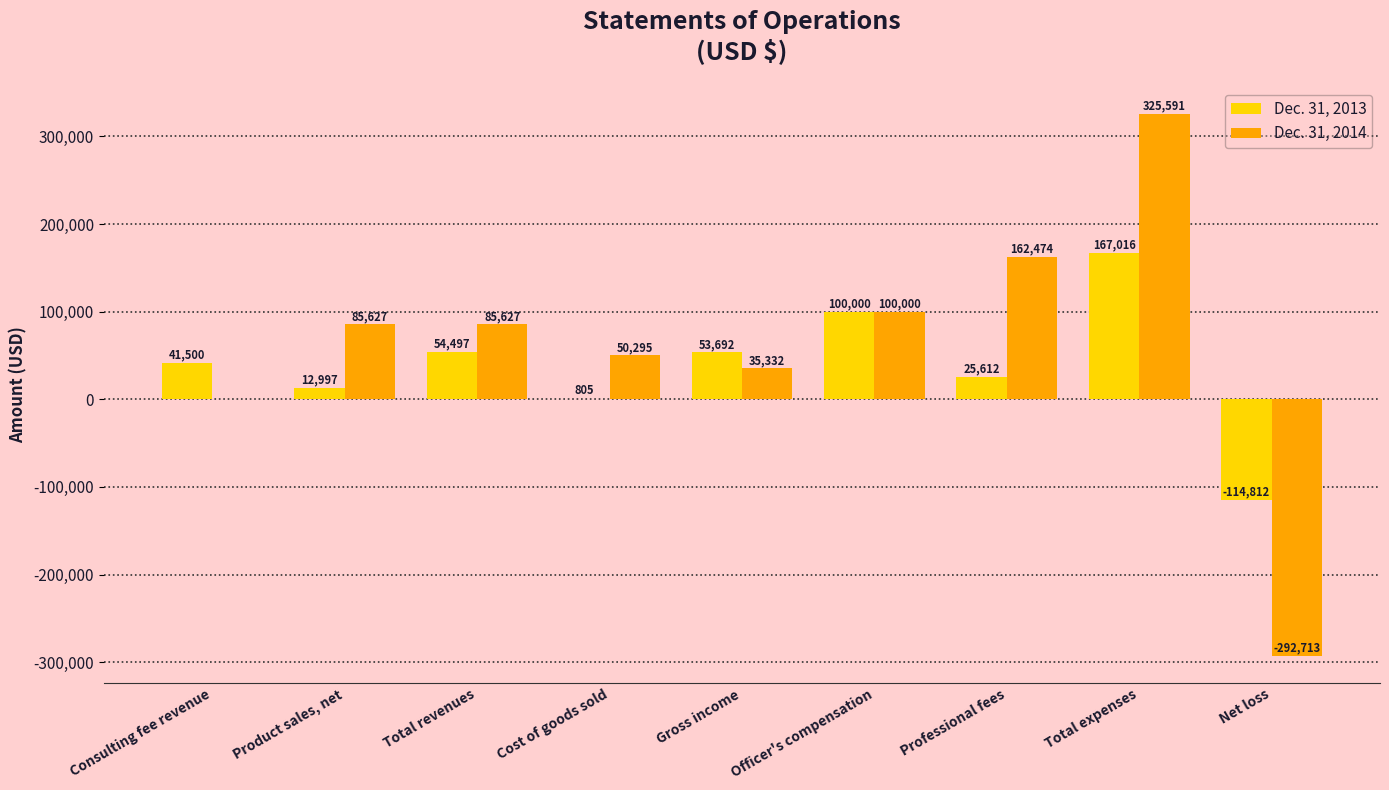

At which category is the sum across all series the highest?

Total expenses